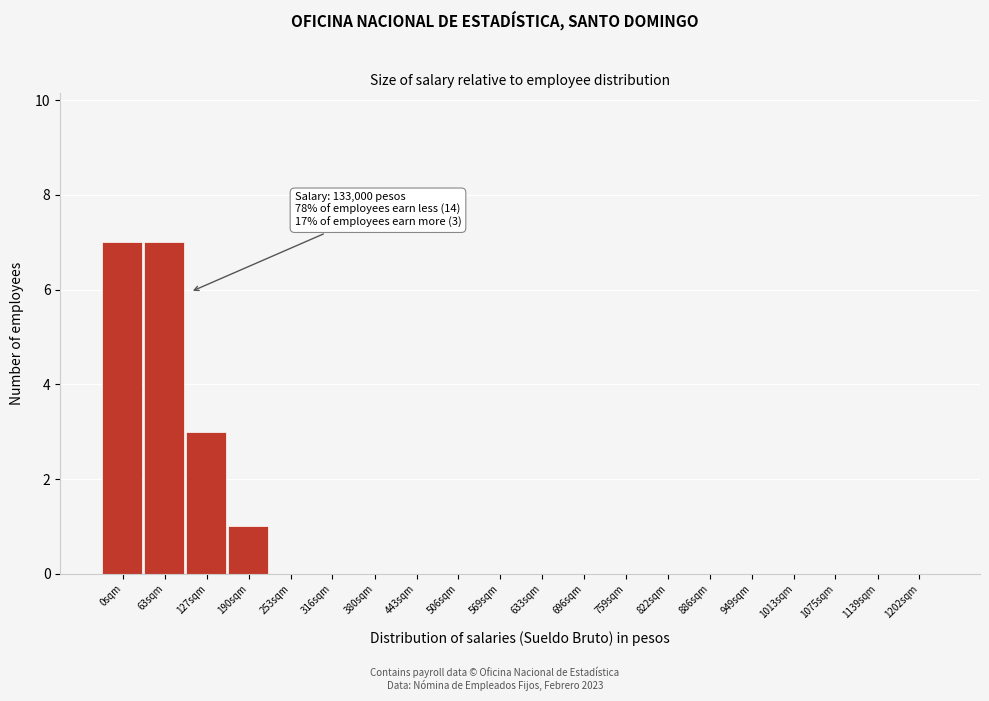

Reading right to left, extract all data points from this chart.

1202sqm=0	1139sqm=0	1075sqm=0	1013sqm=0	949sqm=0	886sqm=0	822sqm=0	759sqm=0	696sqm=0	633sqm=0	569sqm=0	506sqm=0	443sqm=0	380sqm=0	316sqm=0	253sqm=0	190sqm=1	127sqm=3	63sqm=7	0sqm=7